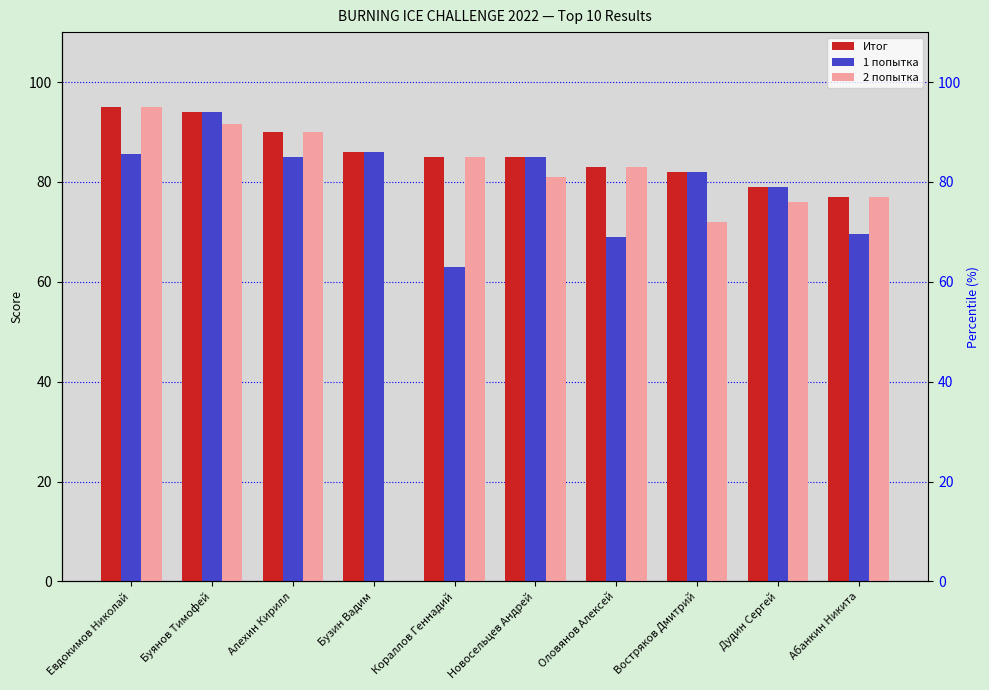

Which category has the highest value across all series?

Евдокимов Николай